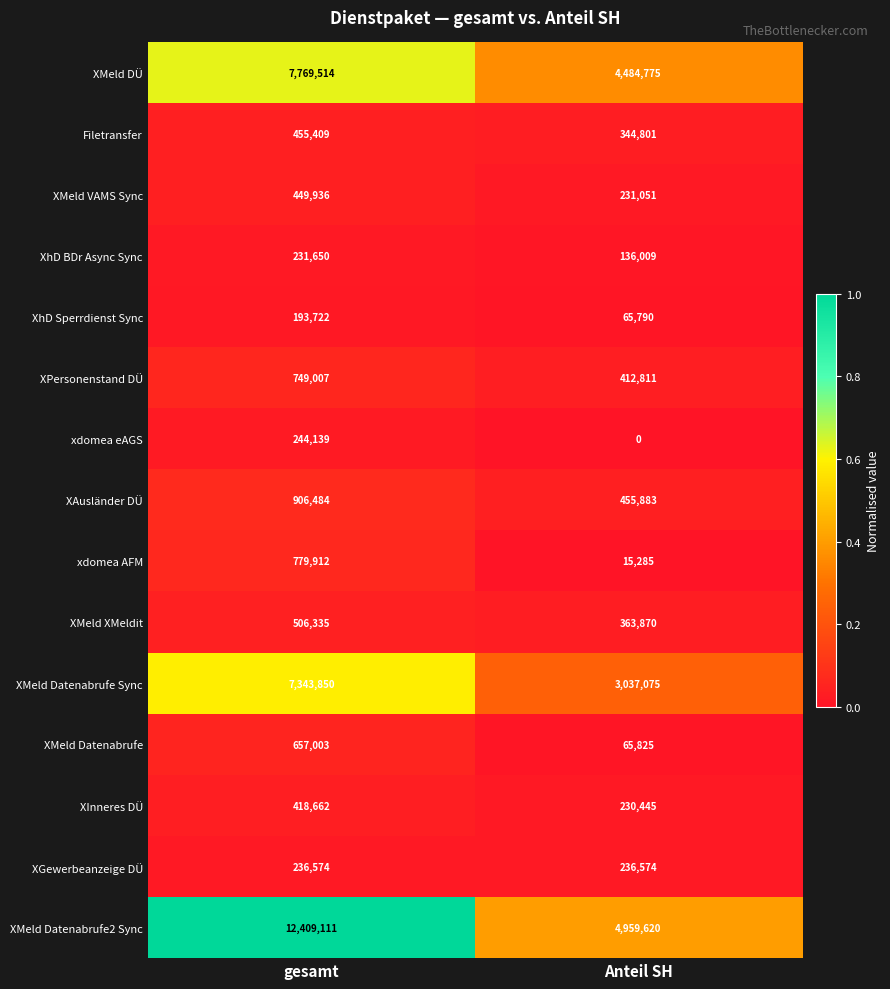

True or false: XMeld VAMS Sync has a value of 642870 at gesamt.

False